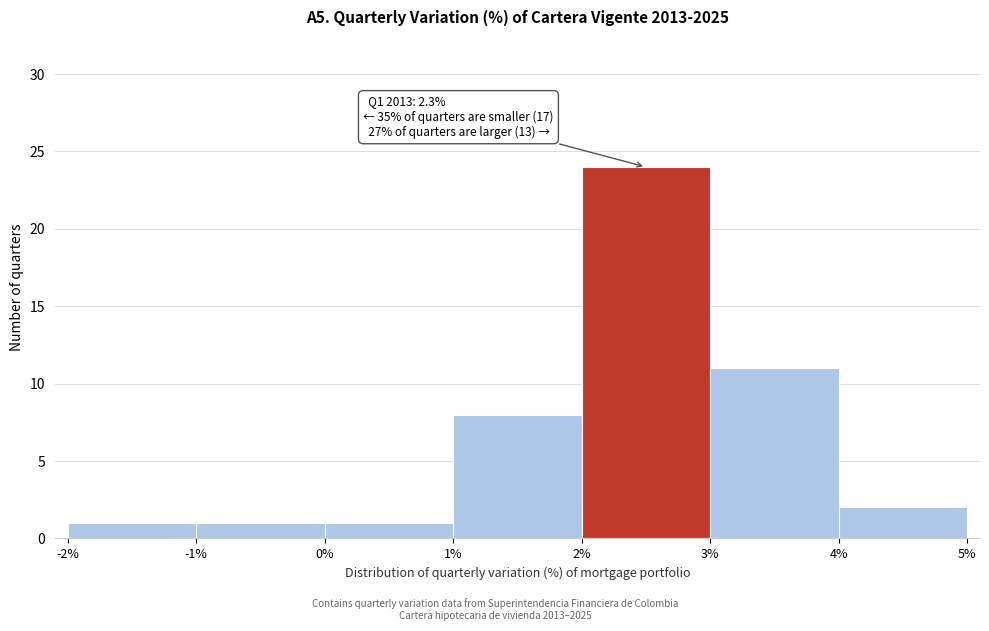

Over which range of the x-axis is the bar tallest?

2% to 3%